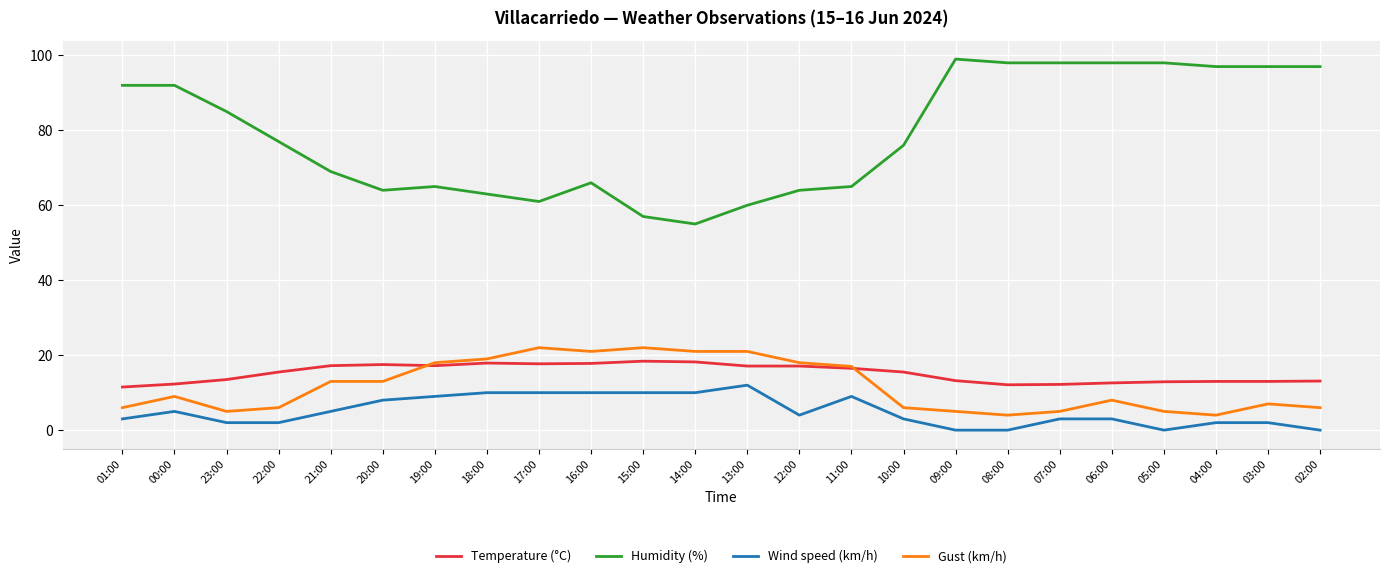

What is the difference between the Gust (km/h) values at 03:00 and 21:00?

6.0